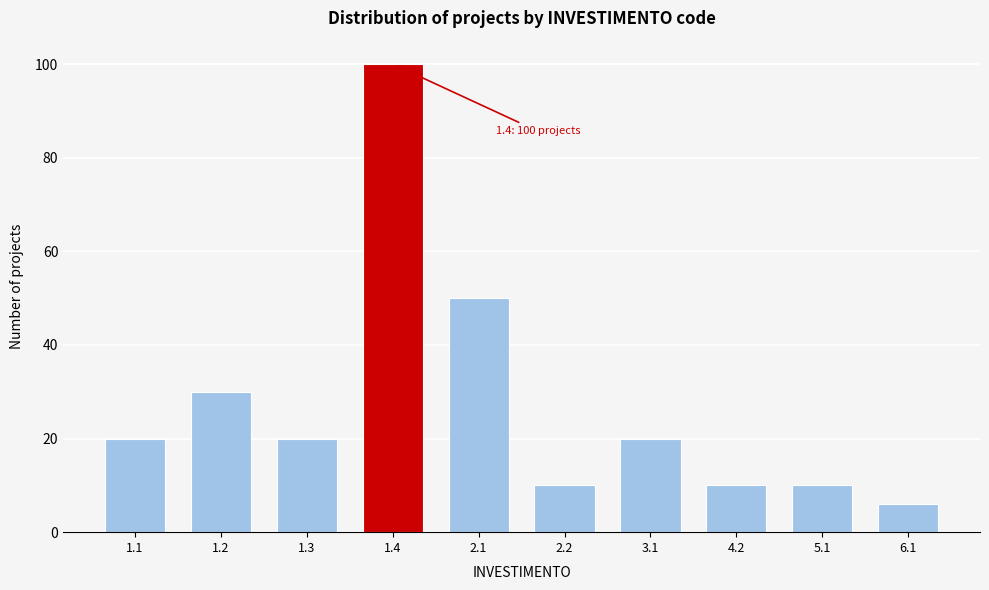

Reading left to right, transcribe all the data shown in this chart.

20	30	20	100	50	10	20	10	10	6